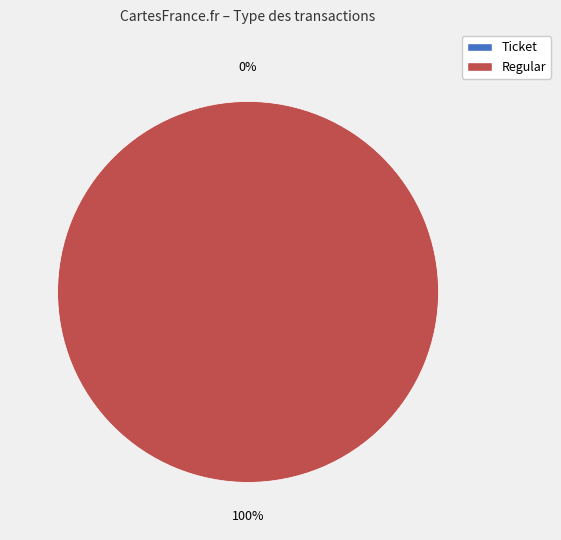

How many slices are in this pie chart?

2